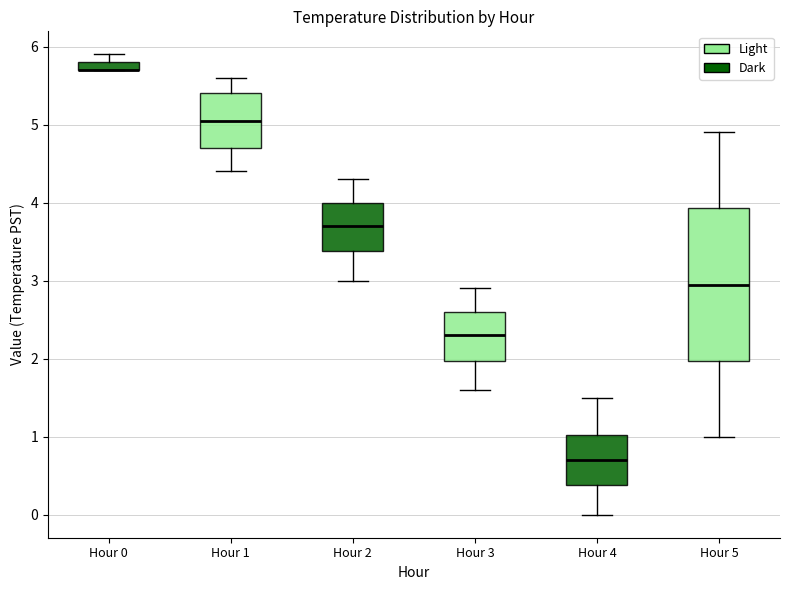

Where is the upper edge of the box for Hour 1 on the y-axis? The values are not printed on the chart, so give them approximately, as read against the axis.

5.4